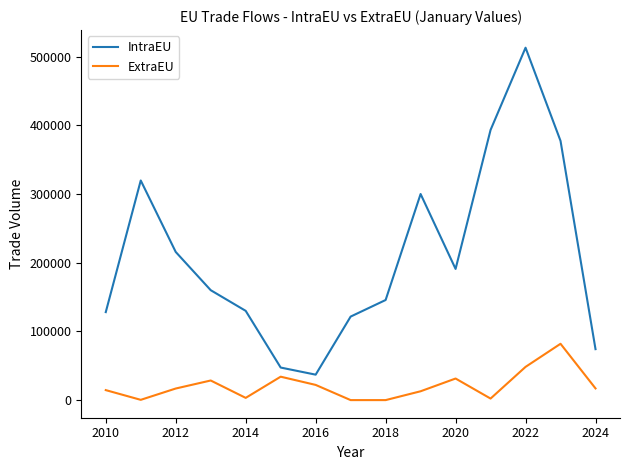

What is the average value of the IntraEU series?

210306